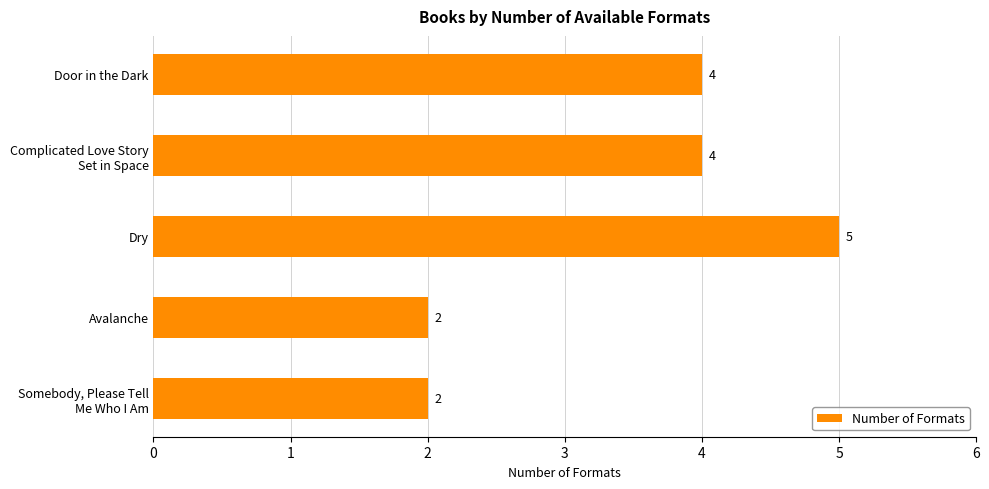

Reading bottom to top, extract all data points from this chart.

2	2	5	4	4